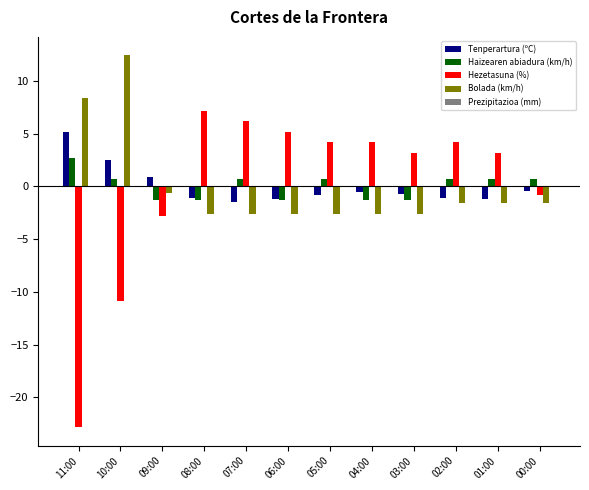

What is the difference between the Bolada (km/h) values at 11:00 and 08:00?

11.0